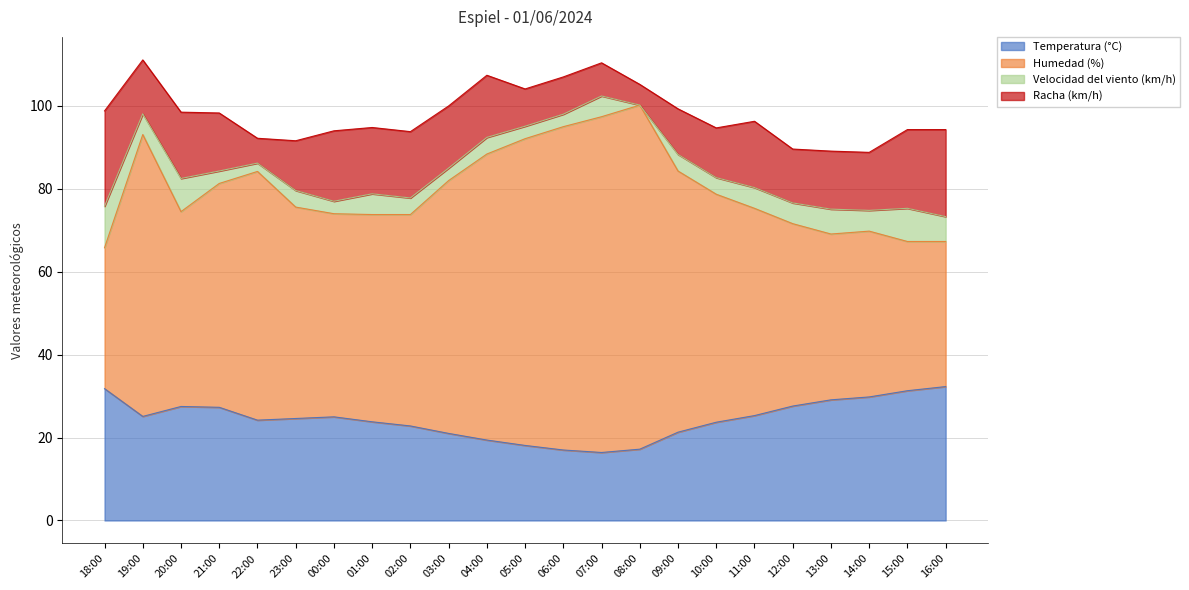

What is the lowest value of the Temperatura (°C) series?

16.4